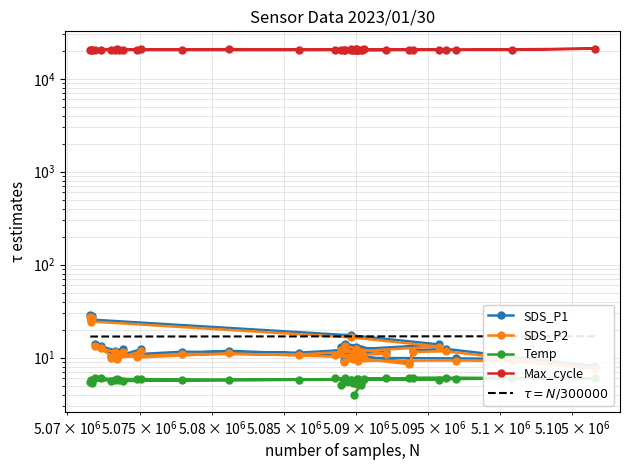

Reading right to left, what are all the values shown in this chart?

SDS_P1: 28.1	28.9	25.7	17.4	13.9	11.3	11.6	10.5	11.1	12.4	11.9	13.3	14.0	10.3	12.3	10.6	11.9	10.5	14.2	11.5	11.2	8.9	12.0	12.4	8.1	9.7	9.8	10.0	10.7	10.7	11.0	13.2	9.5	10.8	12.2	10.4	12.6	12.9	12.3	11.5
SDS_P2: 26.6	27.4	24.5	16.5	13.2	10.8	11.0	10.0	10.6	11.4	11.4	12.7	13.4	9.8	11.7	10.1	11.1	10.1	13.3	11.0	10.6	8.5	11.5	11.7	7.7	9.2	9.3	9.3	10.0	10.0	10.1	12.3	8.9	10.1	11.2	9.7	11.6	12.0	11.5	10.8
Temp: 5.3	5.5	5.7	5.8	5.8	5.8	5.7	5.6	5.7	5.6	5.7	6.0	6.0	5.9	5.9	5.9	5.8	5.9	6.0	6.0	6.0	6.0	6.1	6.1	6.0	6.0	5.9	5.9	5.9	5.8	5.7	5.8	5.6	5.5	5.6	5.4	5.2	5.1	5.1	4.0
Max_cycle: 20583.0	20482.0	20451.0	20446.0	20515.0	20427.0	20451.0	20458.0	20538.0	20458.0	20454.0	20454.0	20459.0	20708.0	20816.0	20450.0	20828.0	20449.0	20467.0	20442.0	20439.0	20446.0	20515.0	20438.0	21079.0	20454.0	20443.0	20482.0	20786.0	20783.0	20537.0	20963.0	20486.0	20839.0	20446.0	20449.0	20442.0	20449.0	20446.0	20558.0